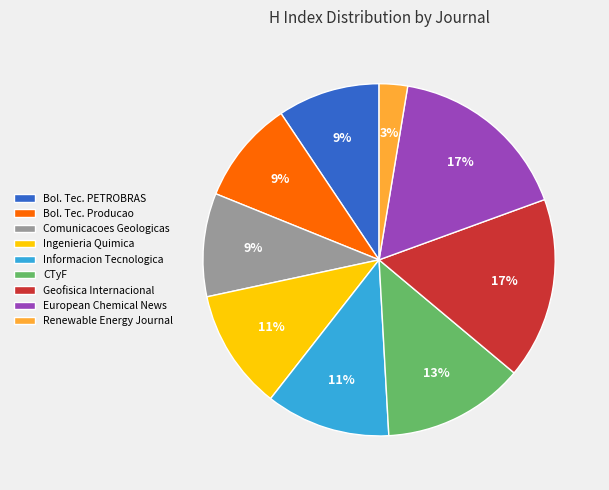

To the nearest percent, what is the average slice percentage?

11%